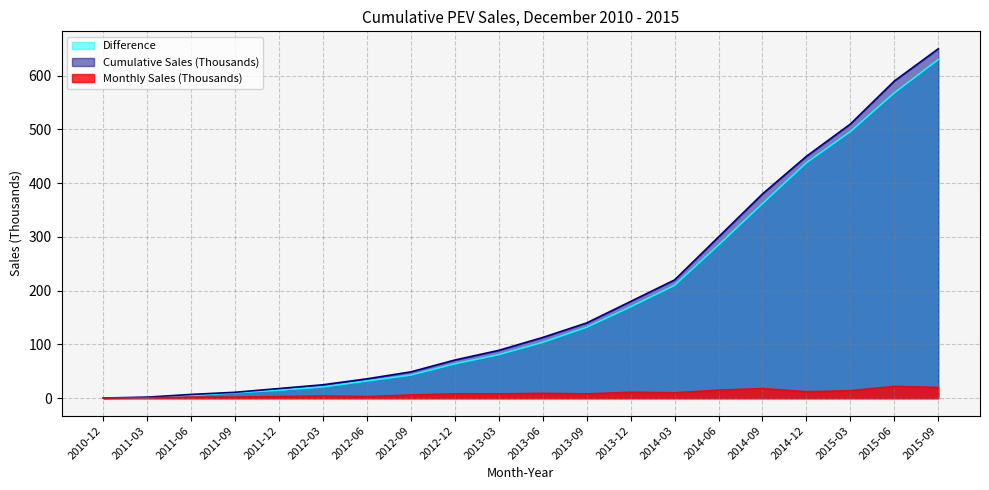

Is the value of Monthly Sales (Thousands) at 2014-06 greater than the value of Difference at 2013-03?

No